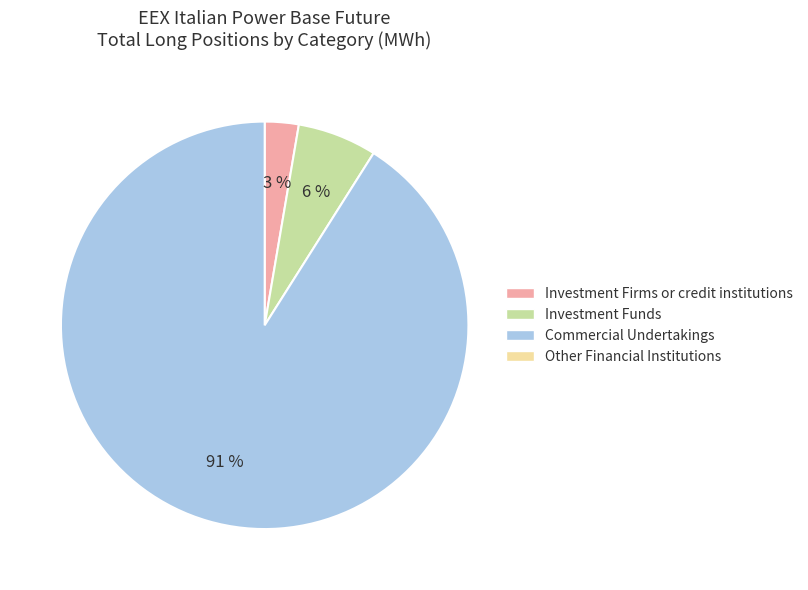

Is there a majority slice in this chart?

Yes